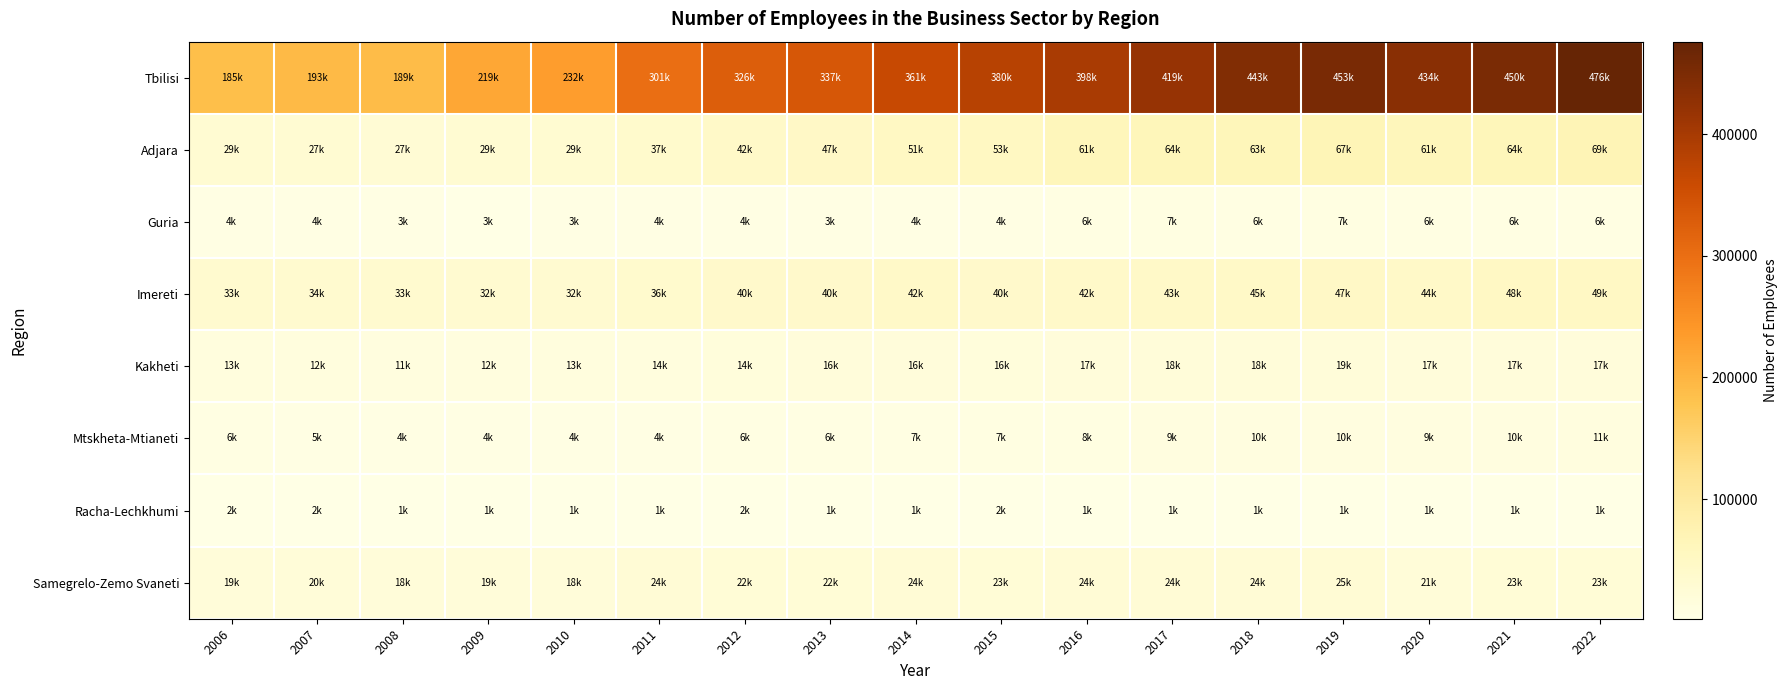

What is the total value across all series at 2016?

560483